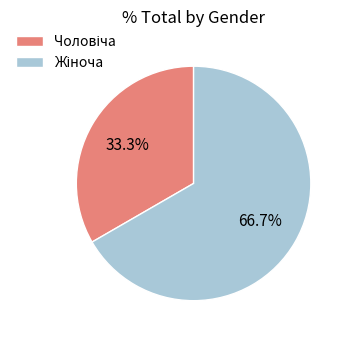

Is there a majority slice in this chart?

Yes